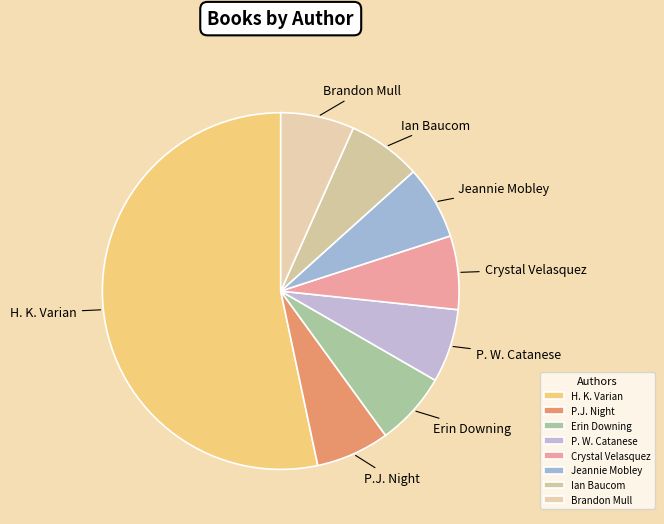

Count the number of slices in the pie.

8